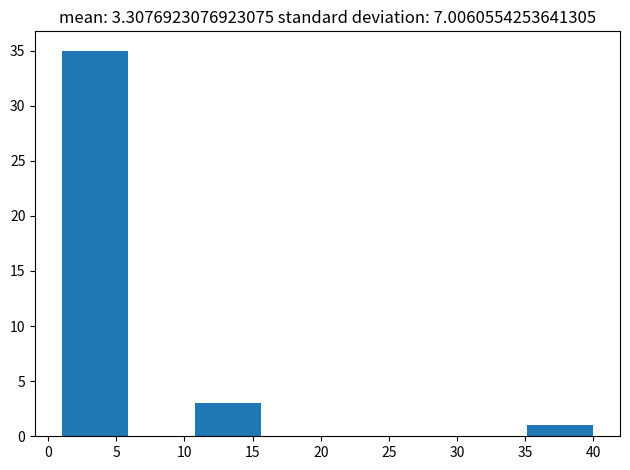

Reading left to right, list every bar in this chart as the range it spans on the x-axis followed by its height. Neither the bar edges nor the heights are printed on the chart, so give them approximately, as read against the axes.

1.0 to 6.0: 35
6.0 to 11.0: 0
11.0 to 15.5: 3
15.5 to 20.5: 0
20.5 to 25.5: 0
25.5 to 30.5: 0
30.5 to 35.0: 0
35.0 to 40.0: 1